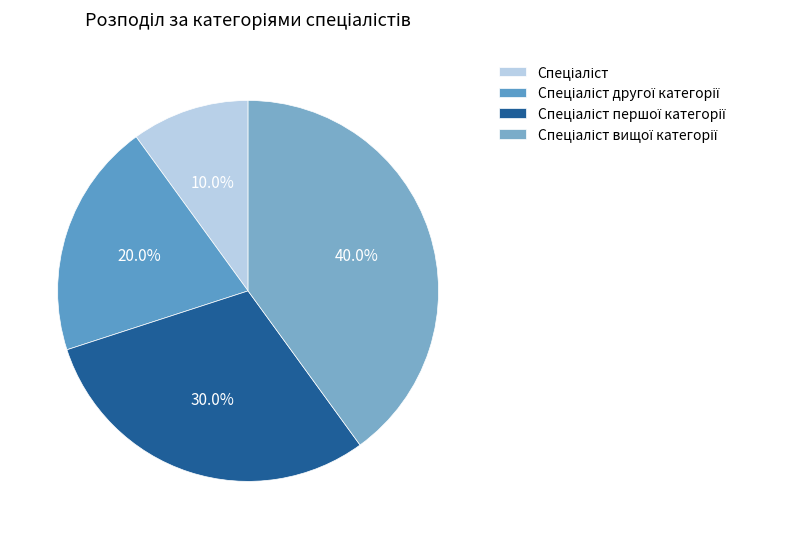

Count the number of slices in the pie.

4